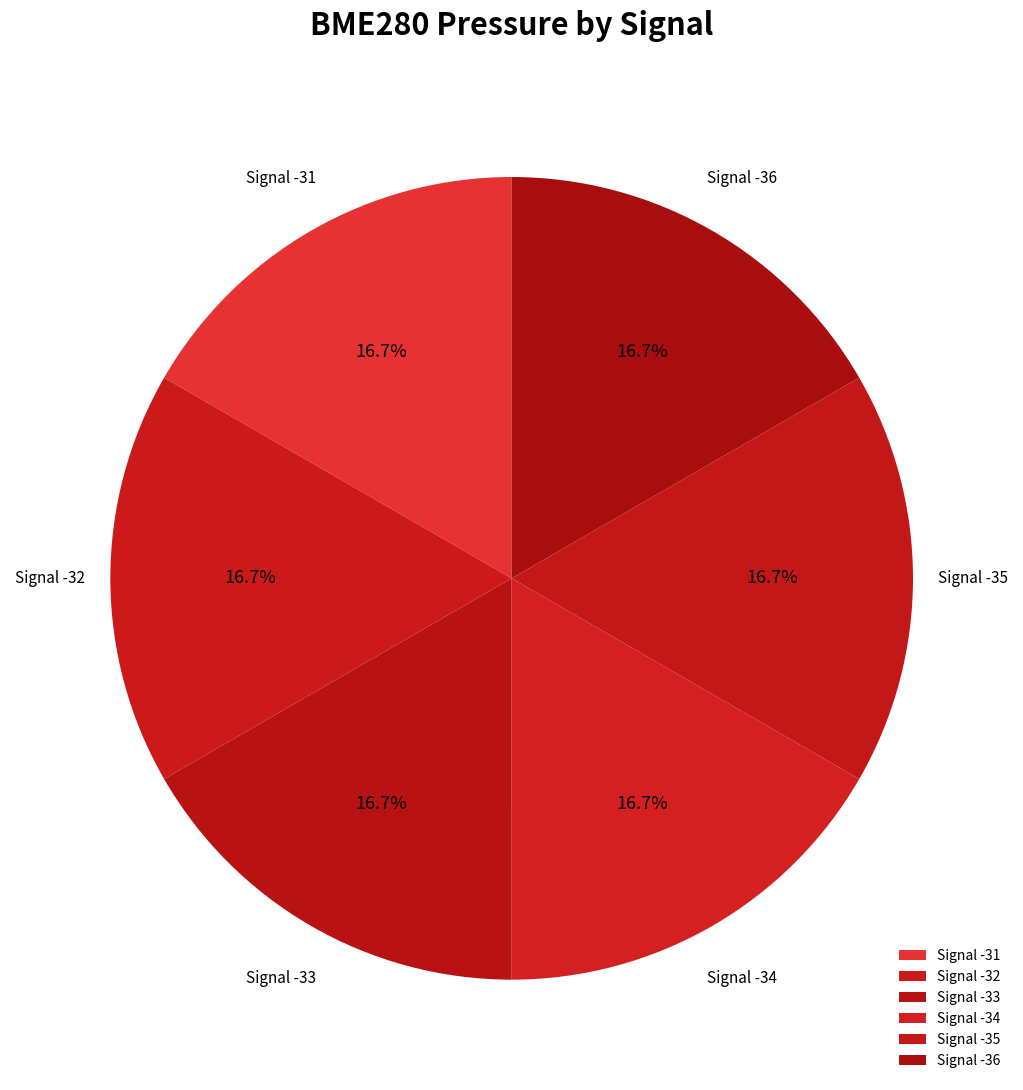

Count the number of slices in the pie.

6